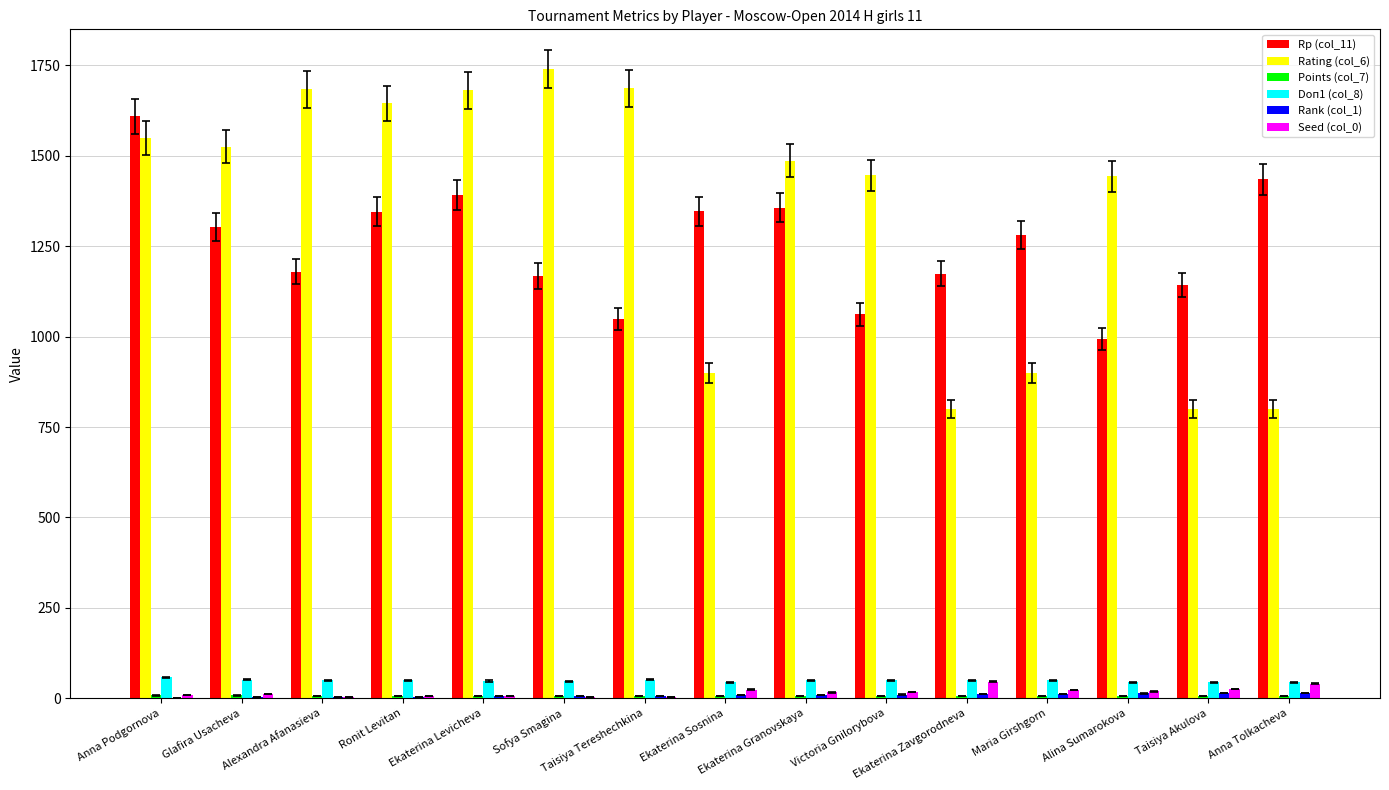

Which label corresponds to the largest value in the chart?

Sofya Smagina